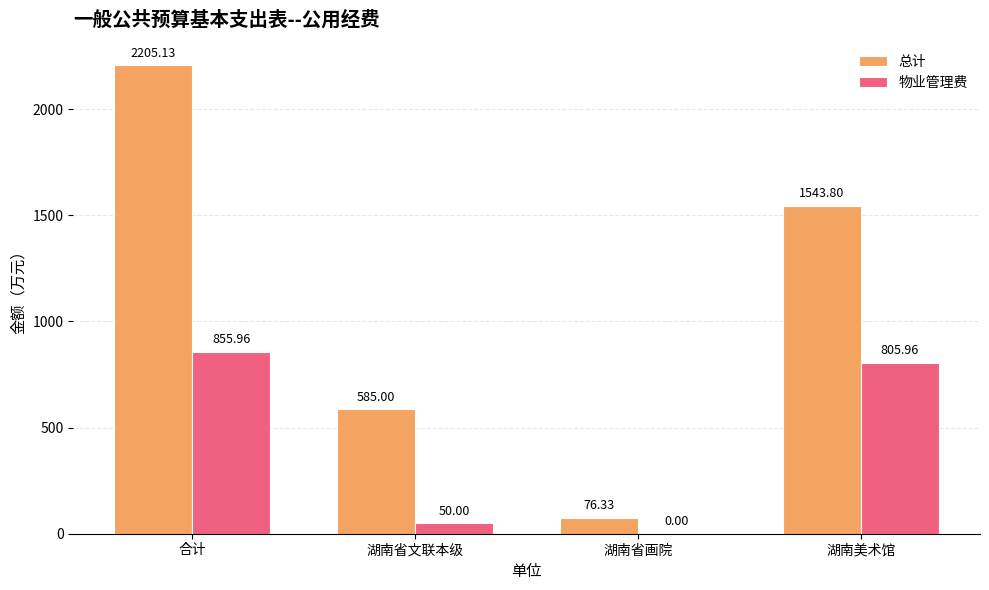

Does the chart contain stacked bars?

No